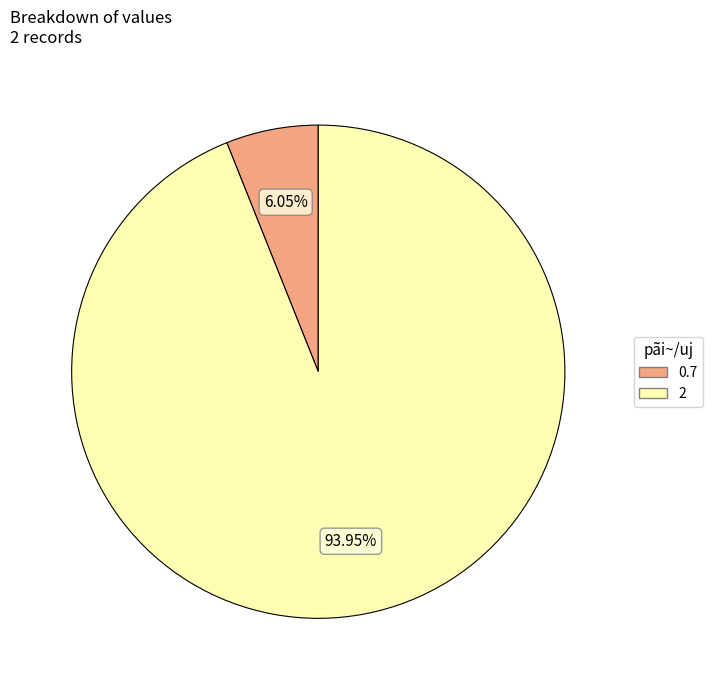

How many segments does this pie chart have?

2